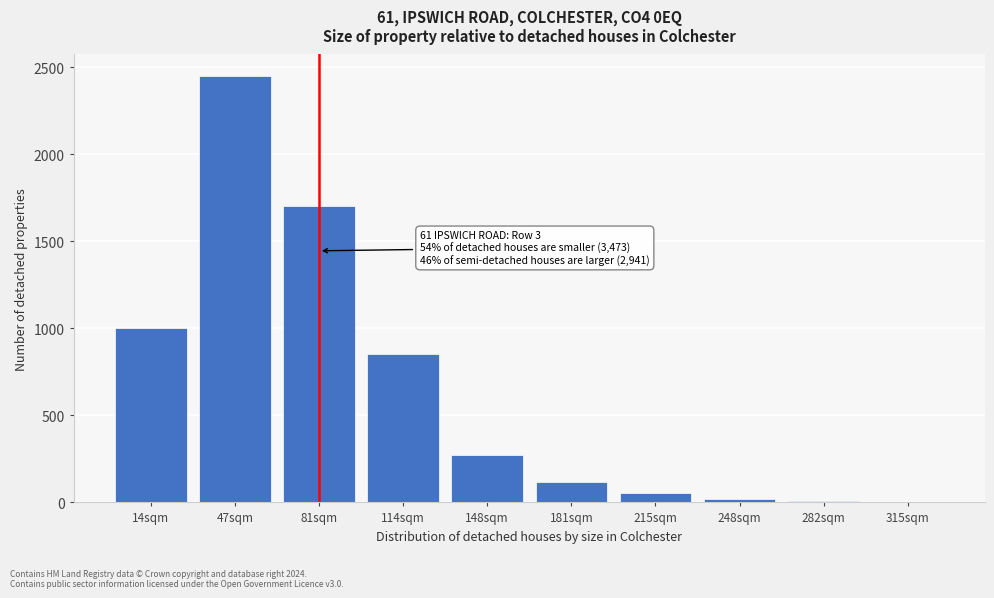

The value at 47sqm is 3857. True or false?

False